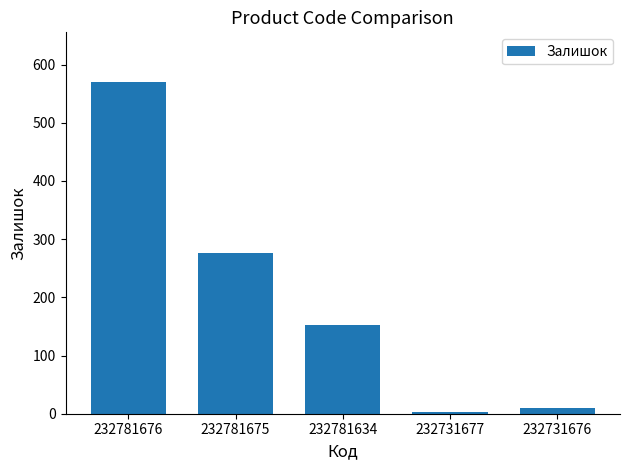

The chart shows a value of 314 at 232781676. True or false?

False